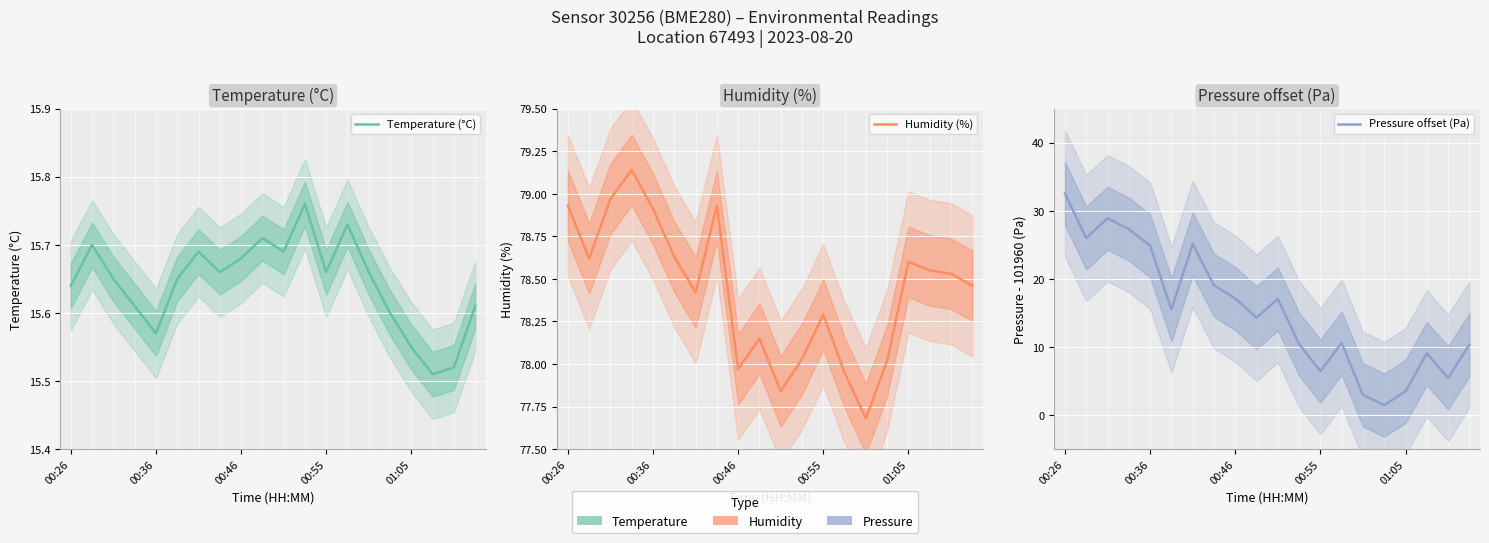

How many values in the Humidity (%) series exceed 78?

16